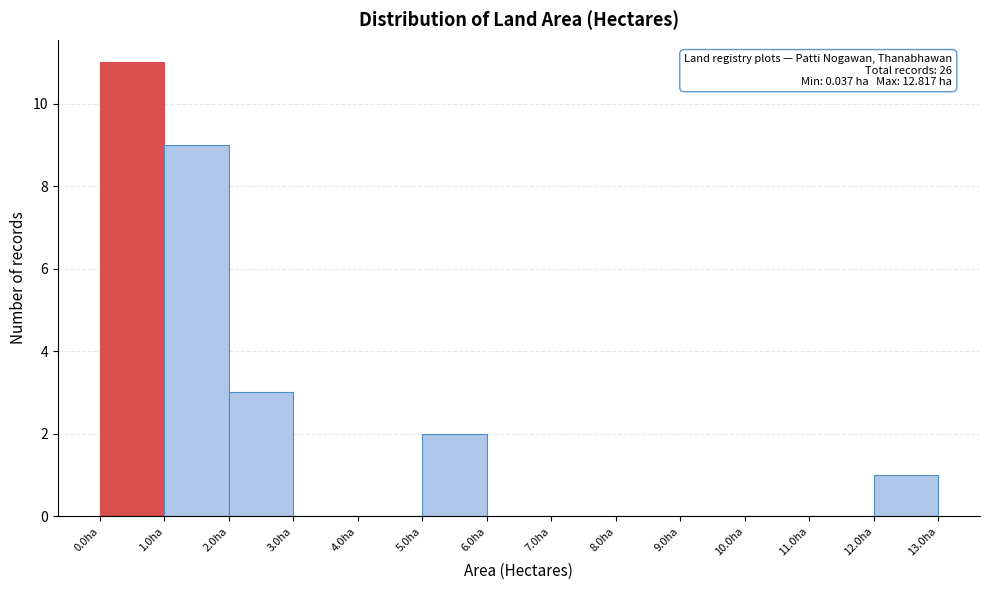

Over which range of the x-axis is the bar tallest?

0 to 1